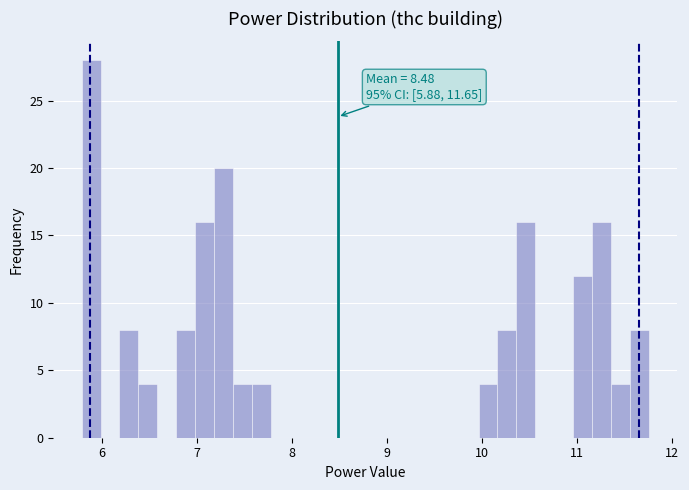

Read against the x-axis, roughly where is the centre of the tallest bar?

5.9